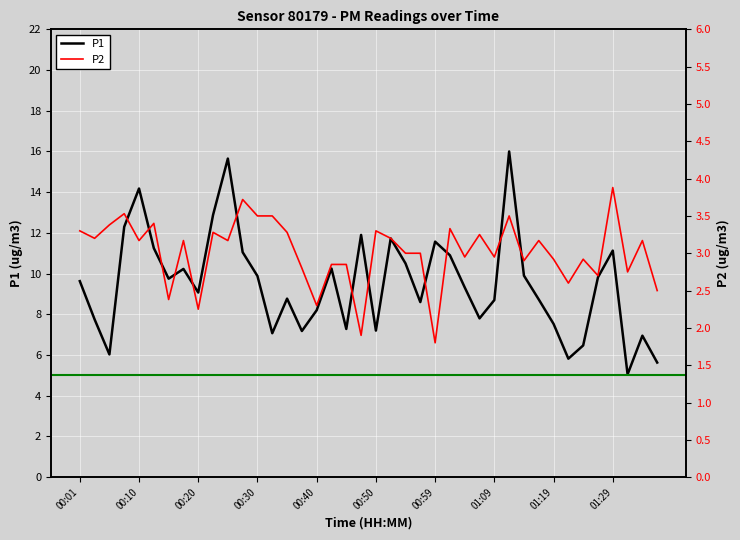

What is the highest value of the P1 series?

16.0